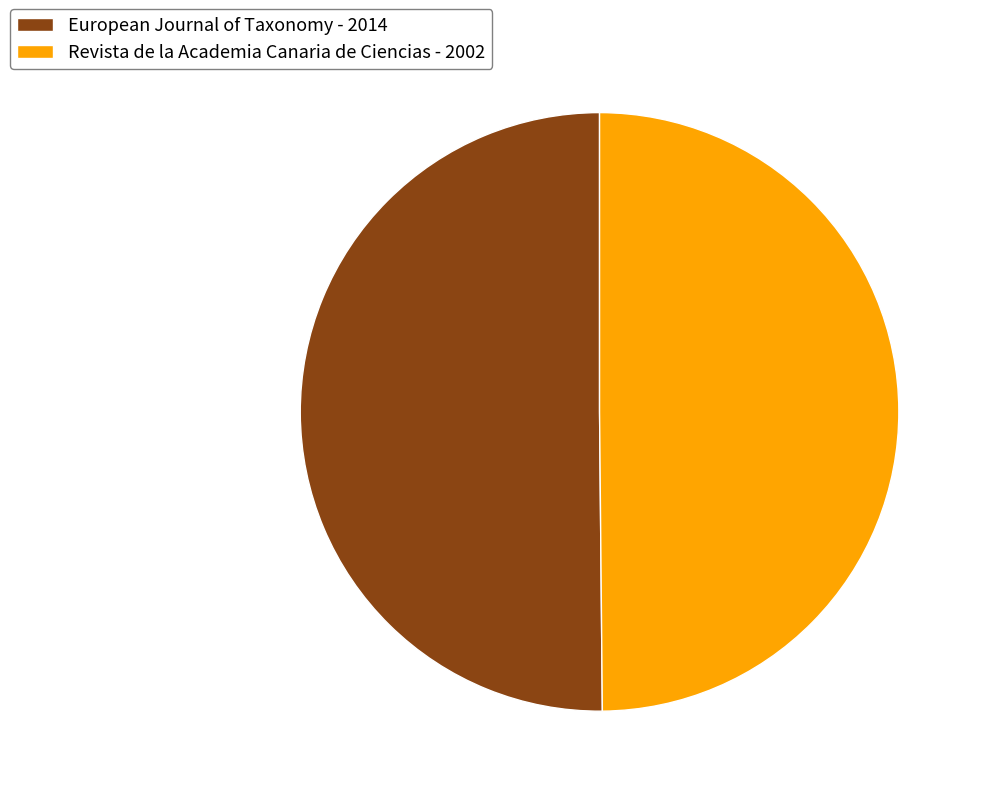

Approximately how many times larger is the value at Revista de la Academia Canaria de Ciencias - 2002 compared to European Journal of Taxonomy - 2014?

1.0